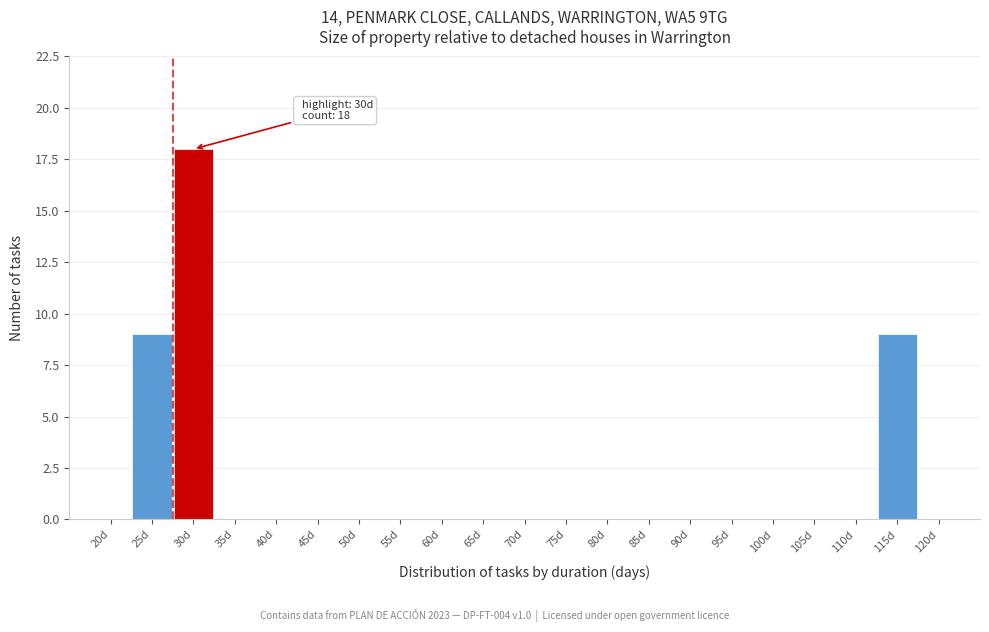

Reading right to left, transcribe all the data shown in this chart.

120d=0	115d=9	110d=0	105d=0	100d=0	95d=0	90d=0	85d=0	80d=0	75d=0	70d=0	65d=0	60d=0	55d=0	50d=0	45d=0	40d=0	35d=0	30d=18	25d=9	20d=0